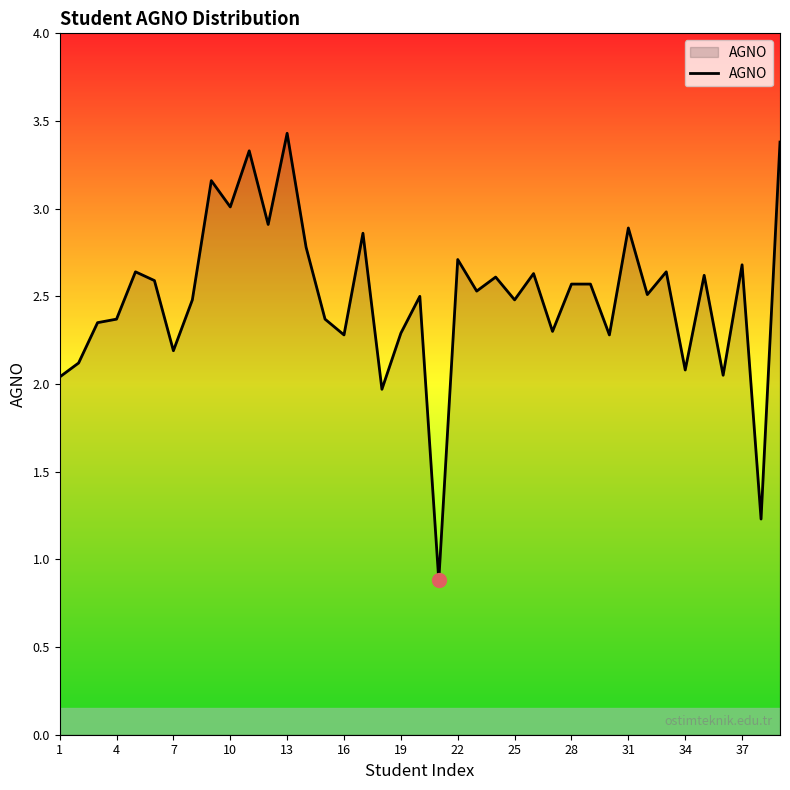

What is the maximum value shown in the chart?

3.4